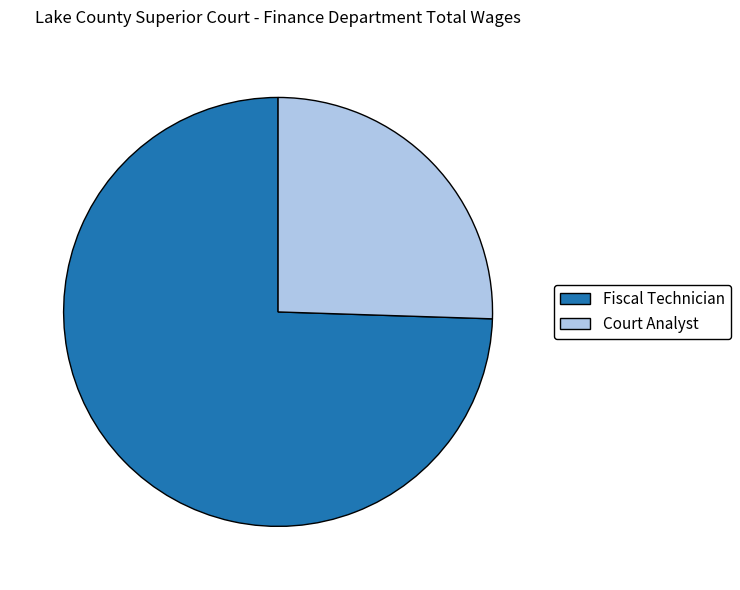

How many segments does this pie chart have?

2